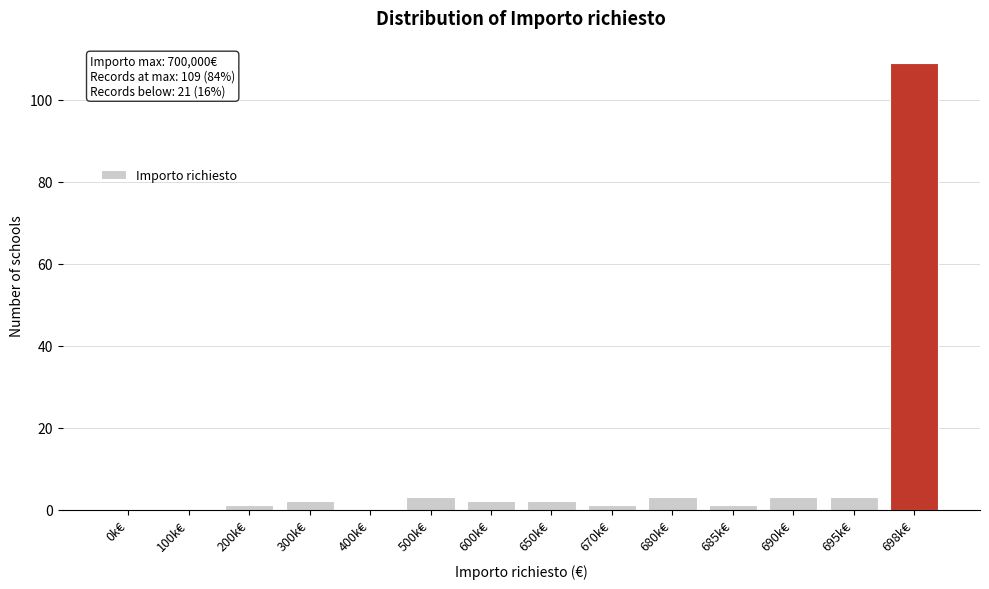

Reading right to left, transcribe all the data shown in this chart.

698k€=109	695k€=3	690k€=3	685k€=1	680k€=3	670k€=1	650k€=2	600k€=2	500k€=3	400k€=0	300k€=2	200k€=1	100k€=0	0k€=0